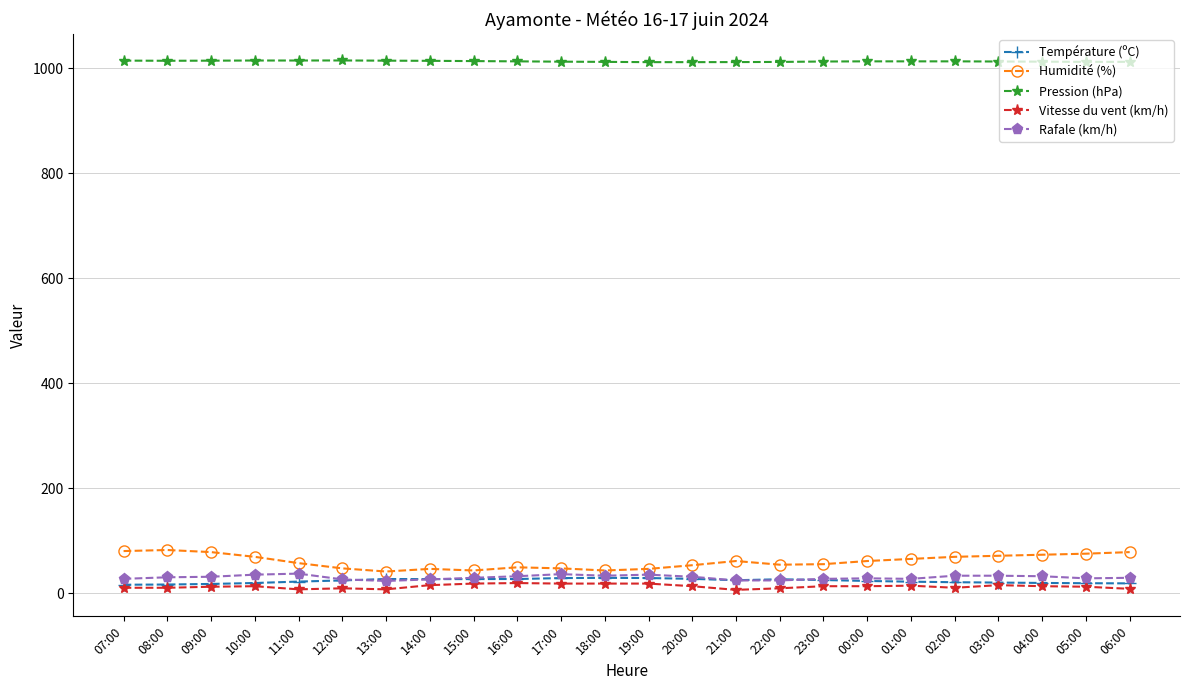

How many categories are shown in the chart?

24